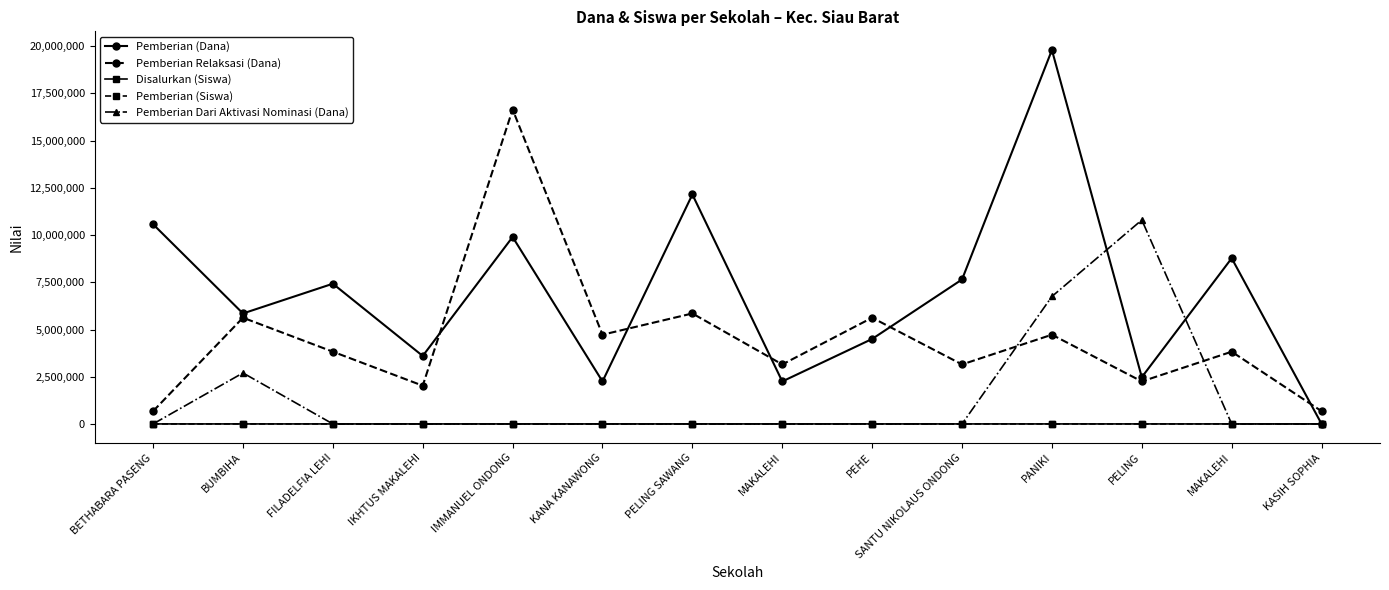

Is this an area chart (filled region under the line)?

No